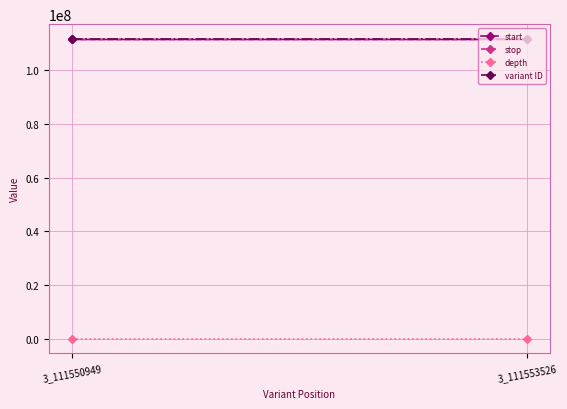

What is the difference between the maximum and minimum values in the depth series?

9